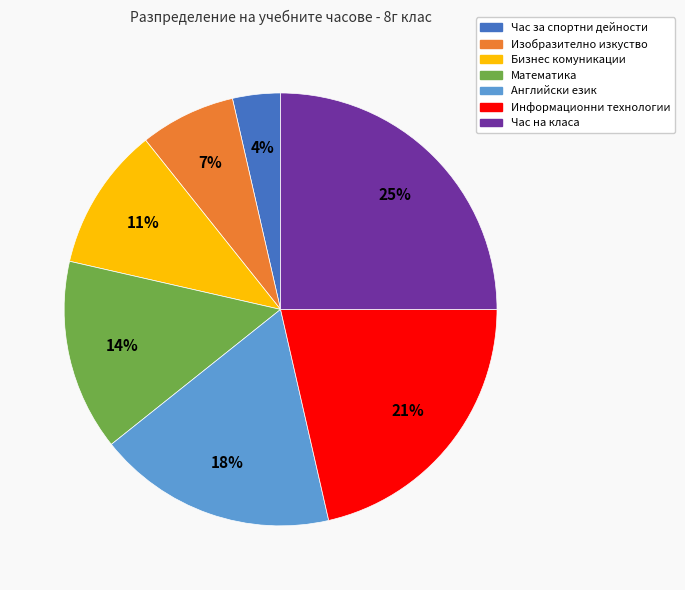

Count the number of slices in the pie.

7